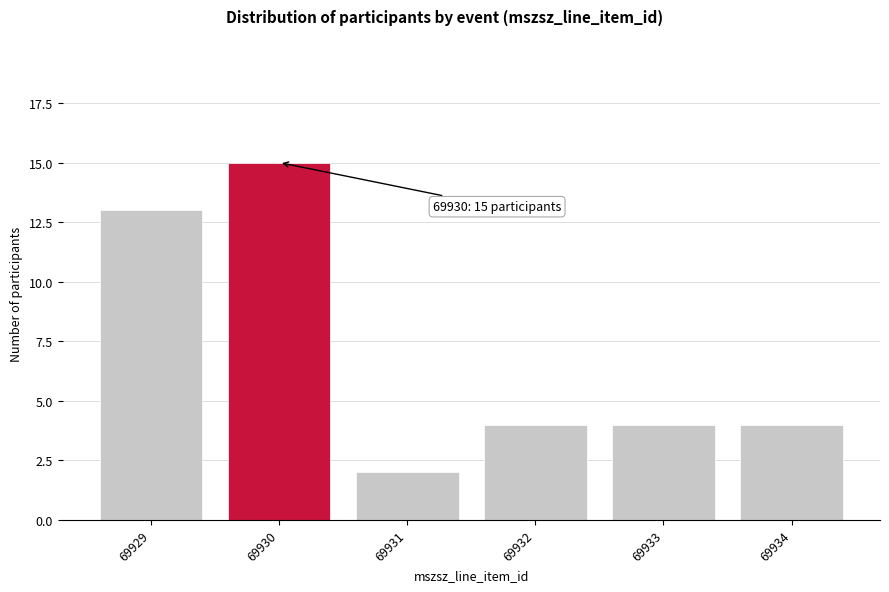

Reading left to right, transcribe all the data shown in this chart.

13	15	2	4	4	4